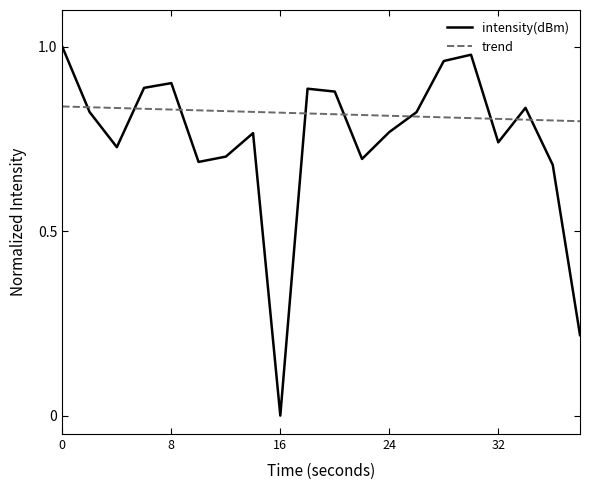

What value does the data have at 8?

0.9